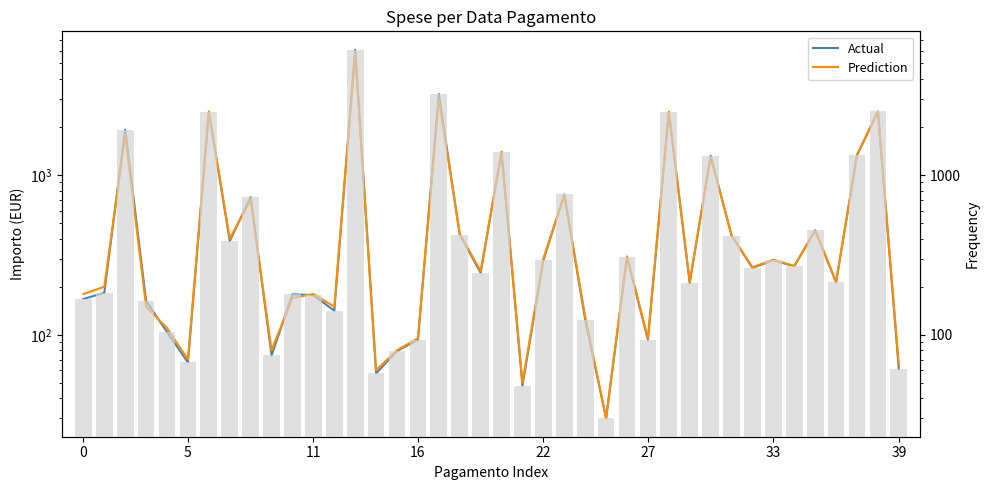

Reading left to right, transcribe all the data shown in this chart.

Actual: 167.6	183.0	1925.0	162.5	104.0	67.1	2490.2	386.5	728.4	74.2	179.3	176.9	141.5	6095.5	57.3	79.1	93.0	3216.5	424.2	244.0	1399.2	48.0	292.8	756.4	124.5	30.0	306.3	93.0	2478.3	210.7	1322.5	417.5	262.3	292.8	268.4	451.2	212.9	1333.0	2504.6	61.0
Prediction: 180.0	200.0	1800.0	150.0	110.0	70.0	2500.0	400.0	700.0	80.0	170.0	180.0	150.0	5800.0	60.0	80.0	95.0	3000.0	430.0	250.0	1400.0	50.0	300.0	750.0	130.0	30.0	310.0	95.0	2500.0	215.0	1300.0	420.0	265.0	295.0	270.0	450.0	215.0	1330.0	2500.0	65.0